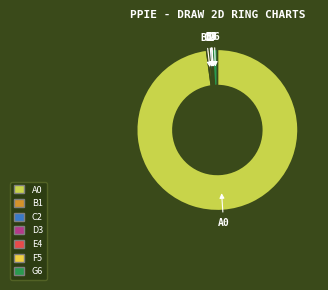

Is there any slice that represents more than half of the pie?

Yes